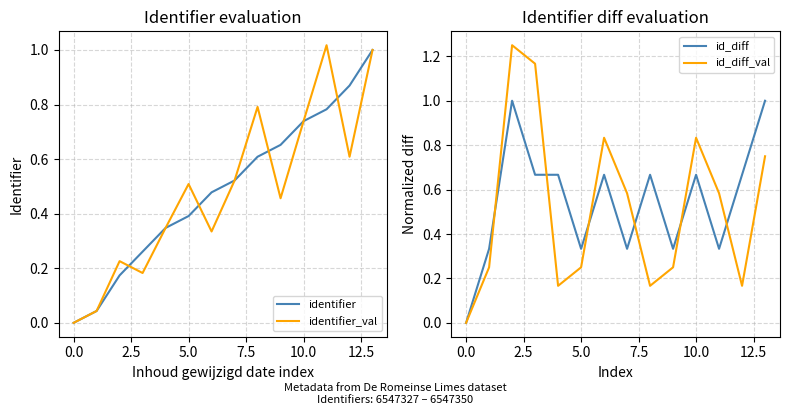

Which has a higher value, 12.5 or 9?

9